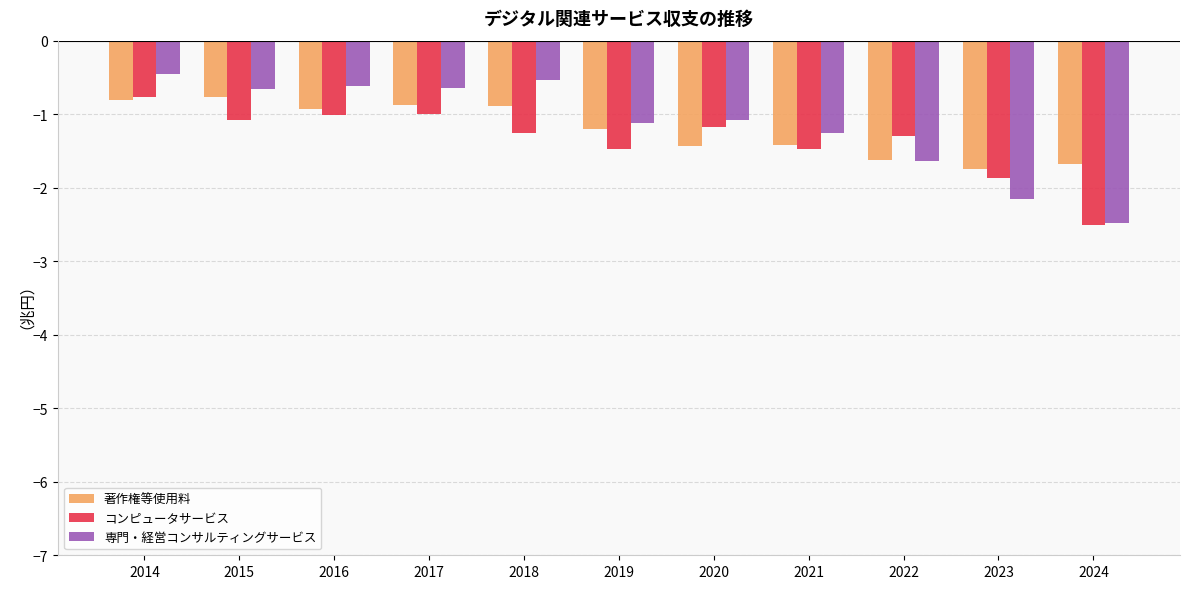

Is it true that 著作権等使用料 equals -0.3 at 2022?

False